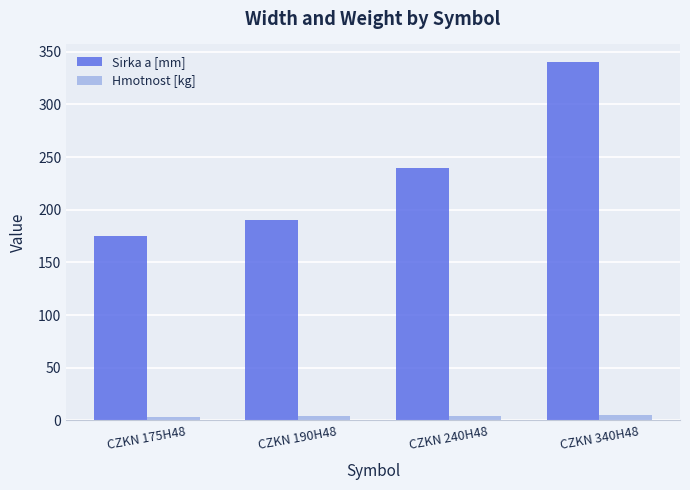

What is the difference between the maximum and minimum values in the Hmotnost [kg] series?

1.3